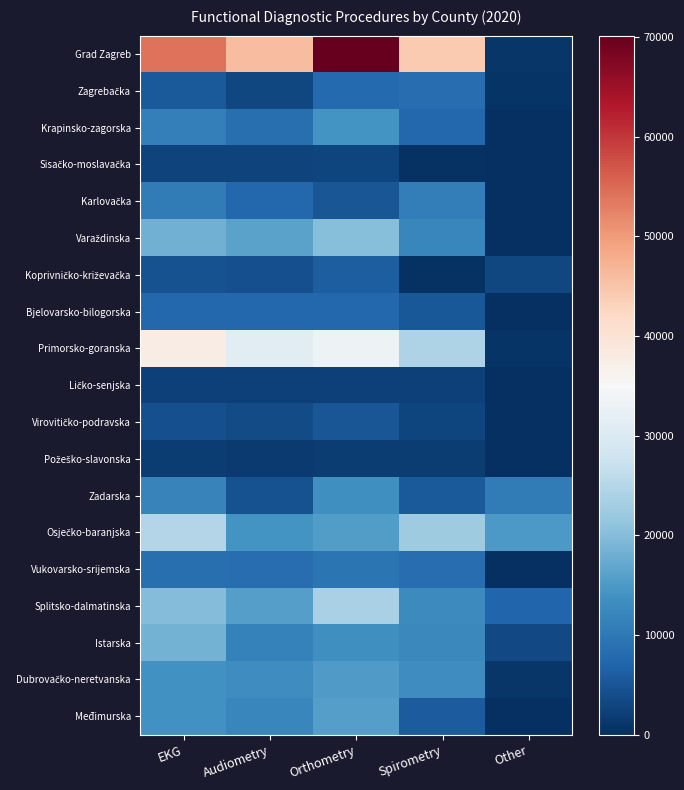

List the series in order of their peak value, lowest first.

Požeško-slavonska, Ličko-senjska, Sisačko-moslavačka, Virovitičko-podravska, Koprivničko-križevačka, Bjelovarsko-bilogorska, Zagrebačka, Vukovarsko-srijemska, Karlovačka, Zadarska, Krapinsko-zagorska, Dubrovačko-neretvanska, Međimurska, Istarska, Varaždinska, Splitsko-dalmatinska, Osječko-baranjska, Primorsko-goranska, Grad Zagreb